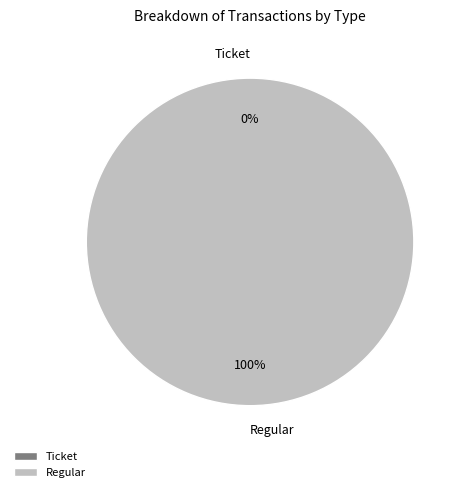

To the nearest percent, what is the difference between the Ticket and Regular slice percentages?

100%